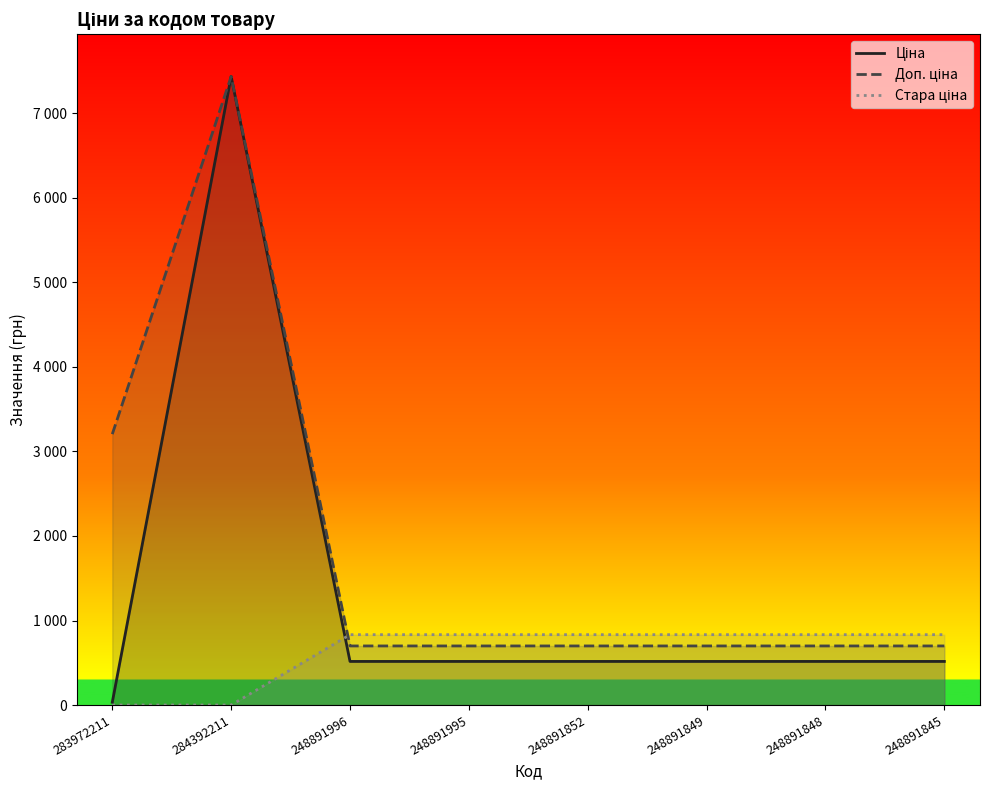

Is it true that Ціна equals 108.7 at 248891852?

False